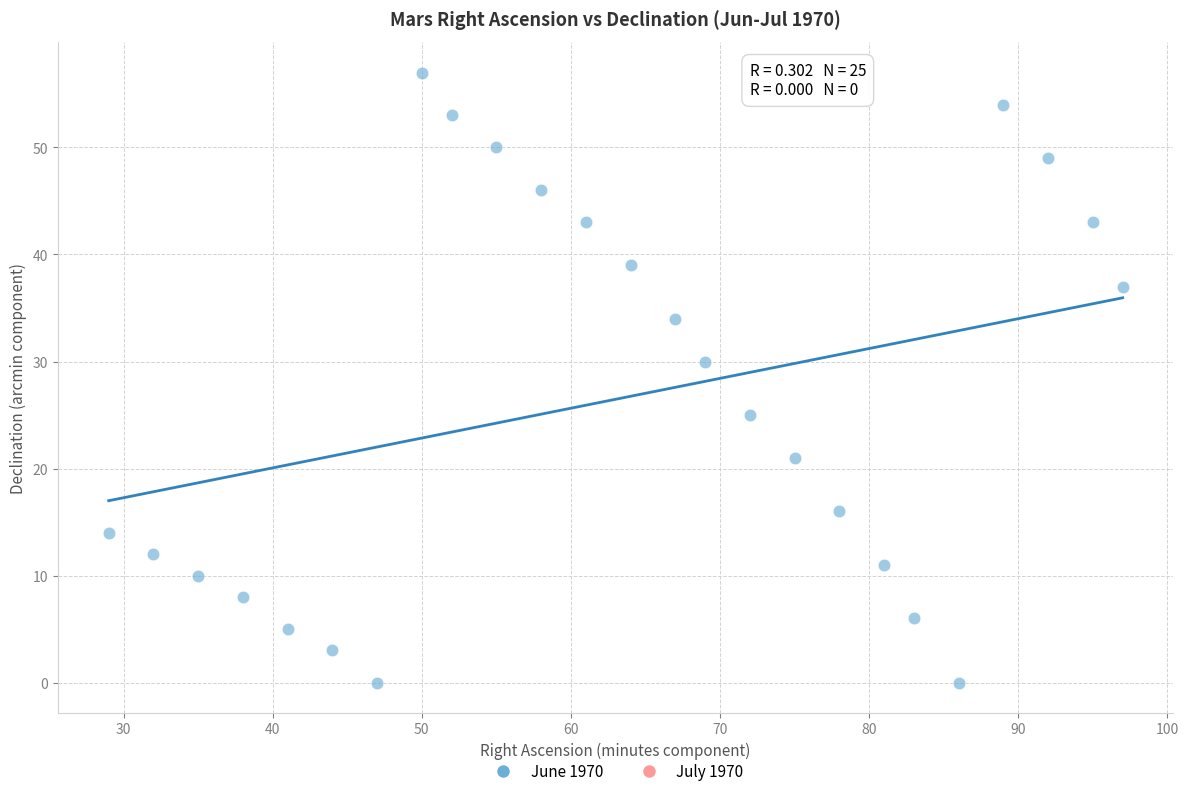

What is the range of Y values (max minus min)?

57